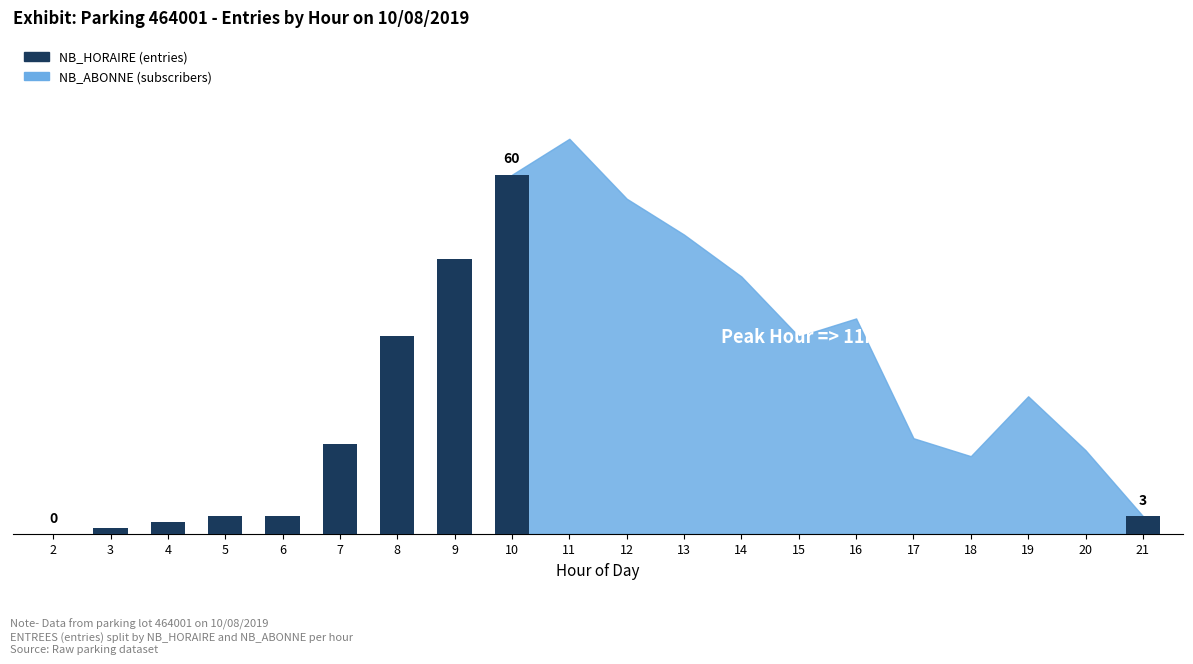

What is the change in value from 4 to 7?

+13